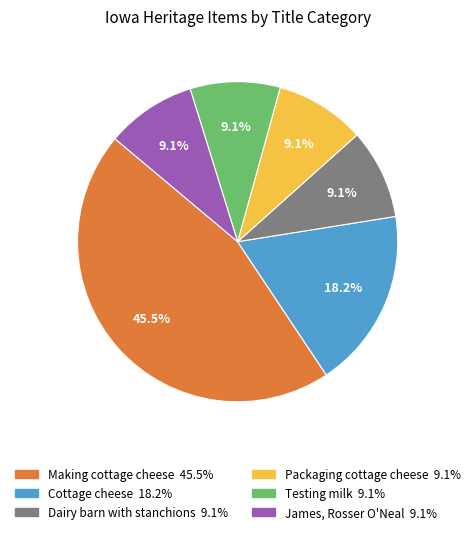

Which slice is the largest?

Making cottage cheese